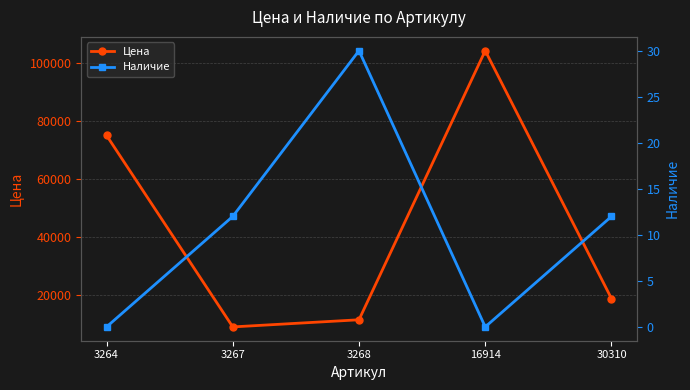

Reading right to left, transcribe all the data shown in this chart.

Цена: 18864	104305	11557	9096	75115
Наличие: 12	0	30	12	0